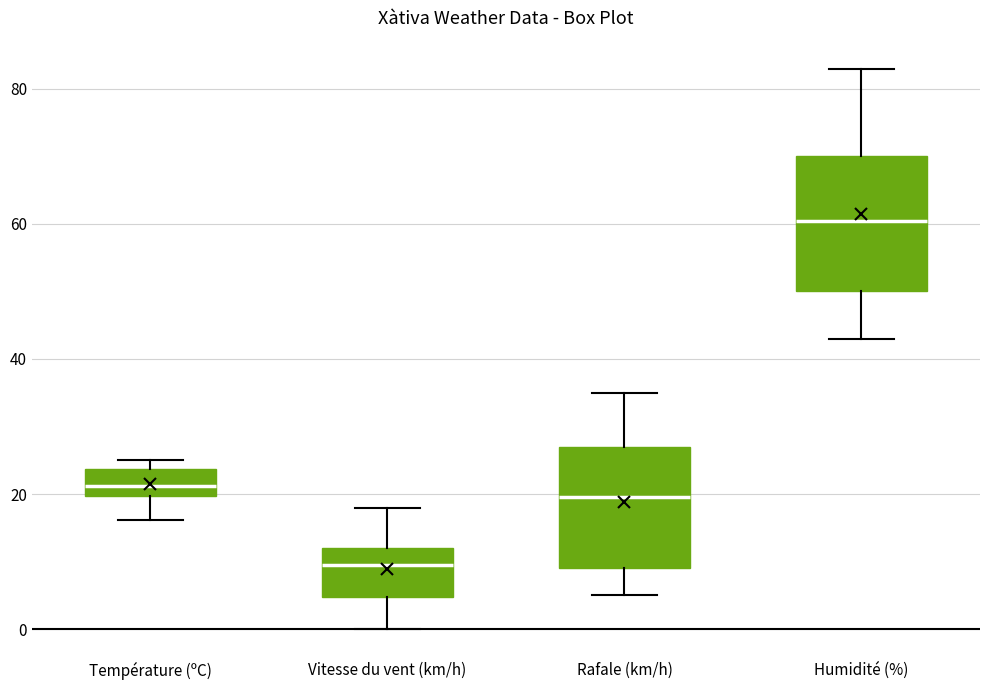

Reading left to right, read every box against the y-axis: the position of its median line, the range the box covers, and the ends of its whiskers. The values are not printed on the chart, so give them approximately, as read against the axis.

Température (ºC): median 22, box 20 to 24, whiskers 16 to 26
Vitesse du vent (km/h): median 10, box 4 to 12, whiskers 0 to 18
Rafale (km/h): median 20, box 10 to 28, whiskers 6 to 36
Humidité (%): median 60, box 50 to 70, whiskers 44 to 84